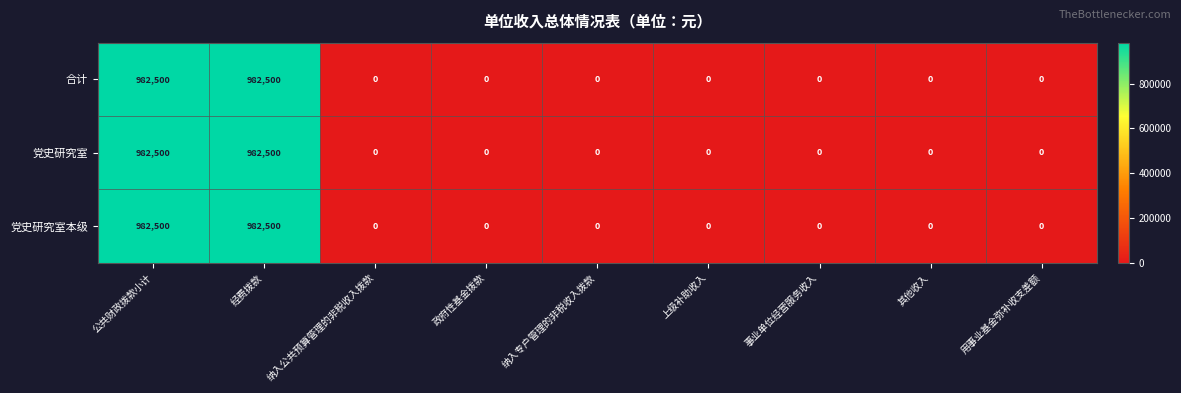

What is the highest value of the 党史研究室 series?

982500